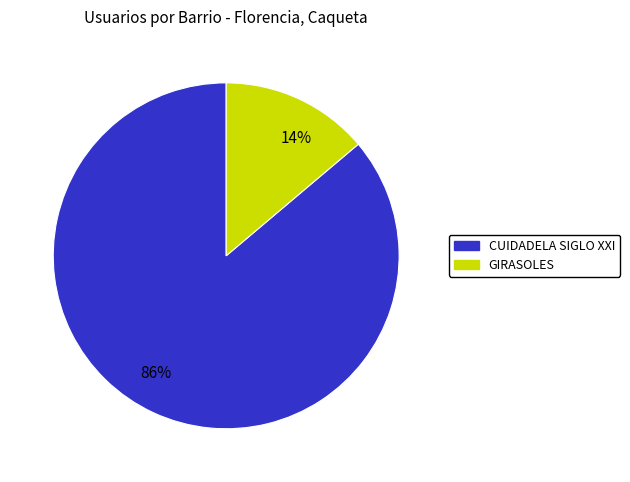

What is the majority slice?

86%